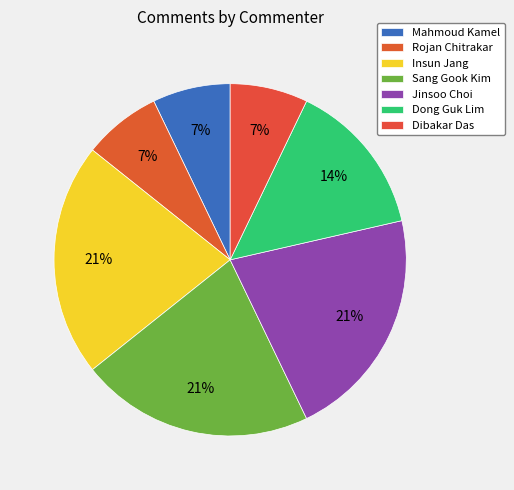

Does Dong Guk Lim represent more than half of the total?

No